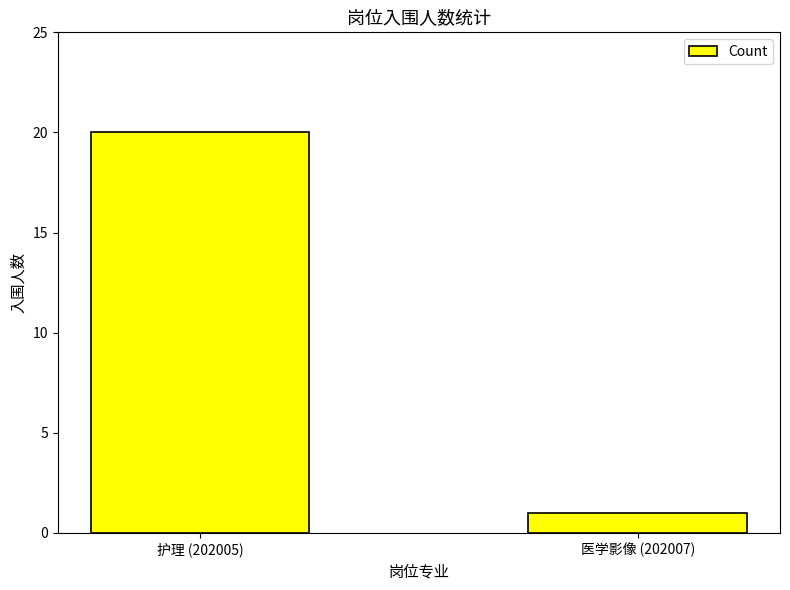

Reading left to right, transcribe all the data shown in this chart.

20	1